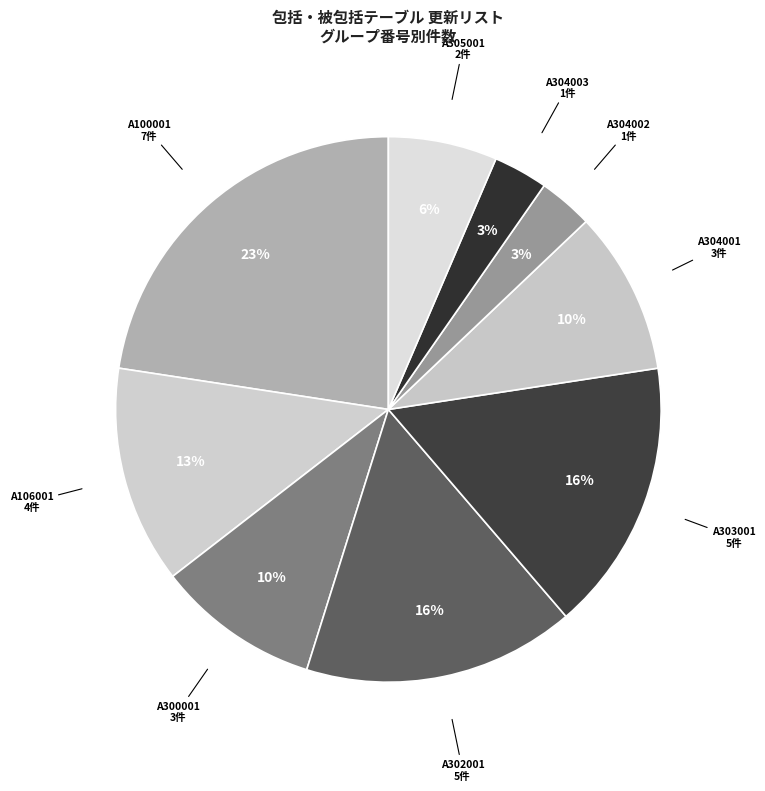

Is A302001 the majority of the pie?

No